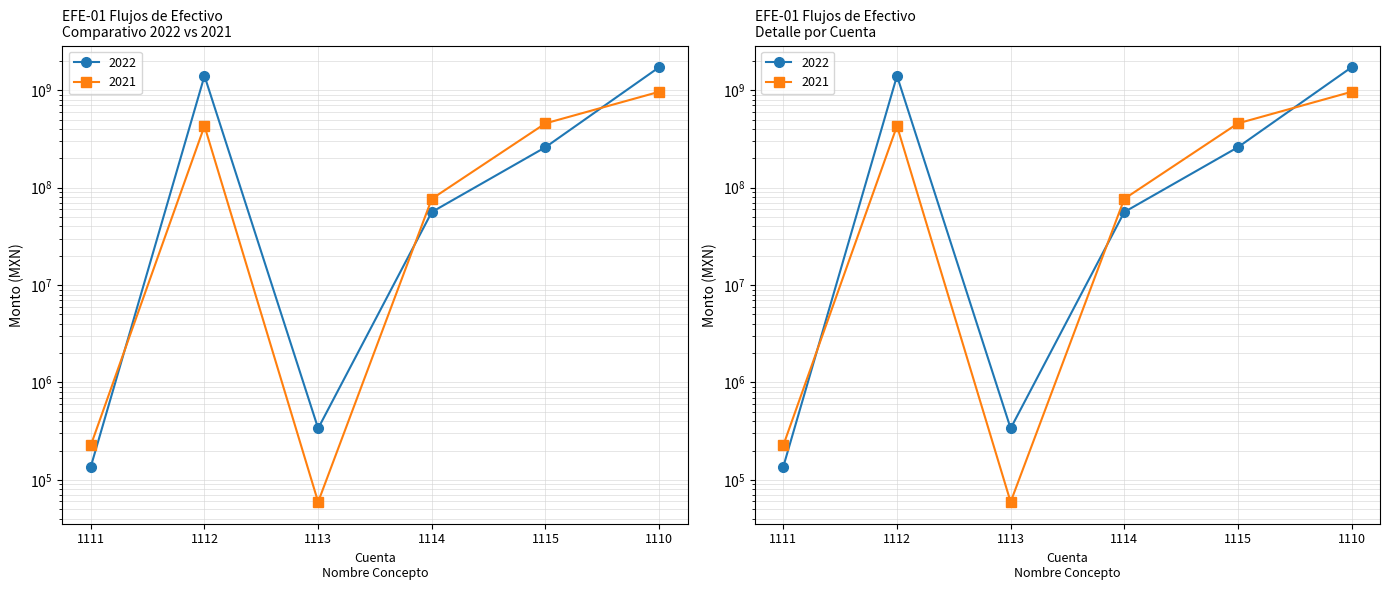

Rank the categories by 2021 value from highest to lowest.

1110, 1115, 1112, 1114, 1111, 1113